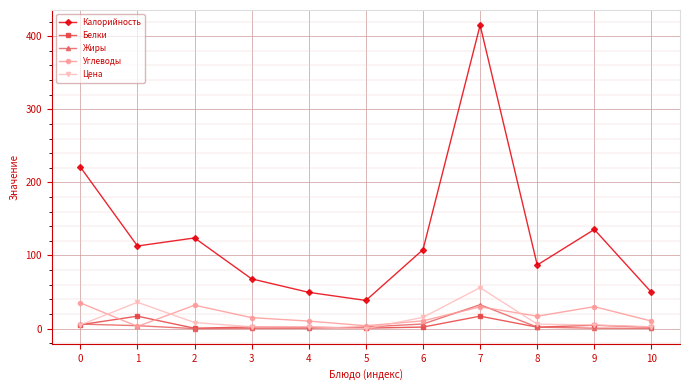

What is the sum of the Цена values at 2 and 1?

44.3